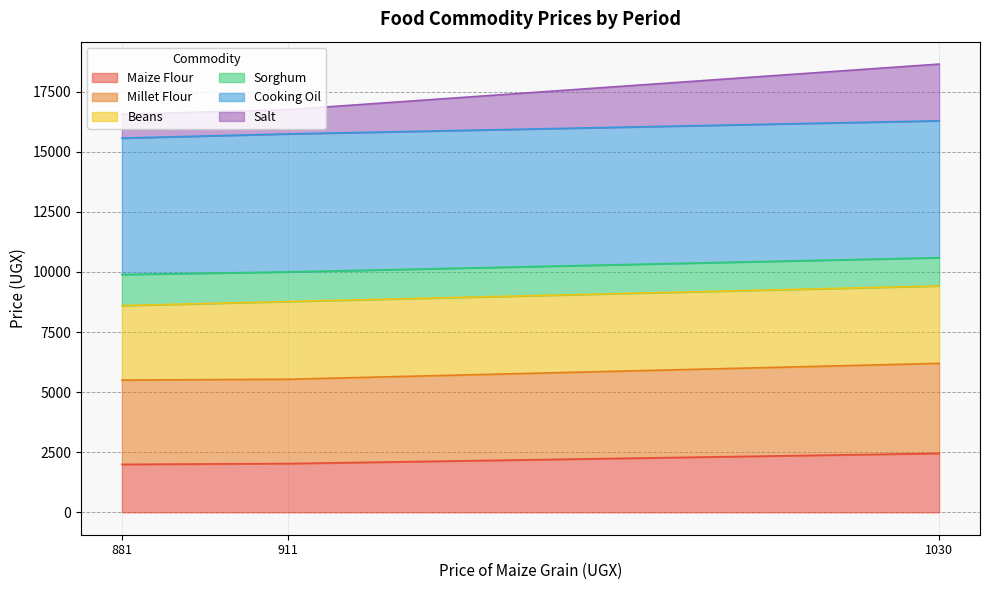

Does the chart have visible grid lines?

Yes